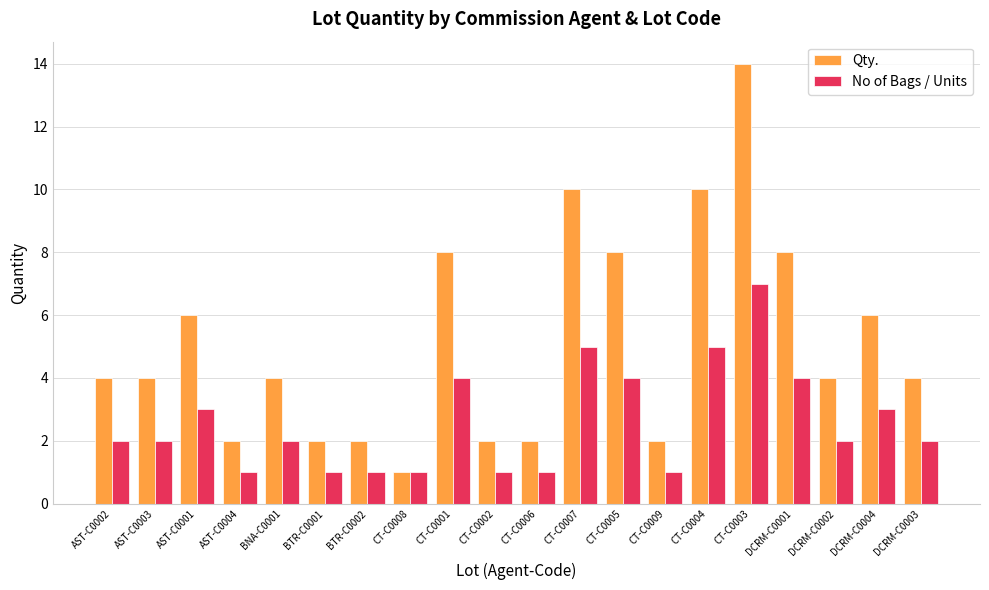

What is the value of the Qty. bar at the 9th from the left?

8